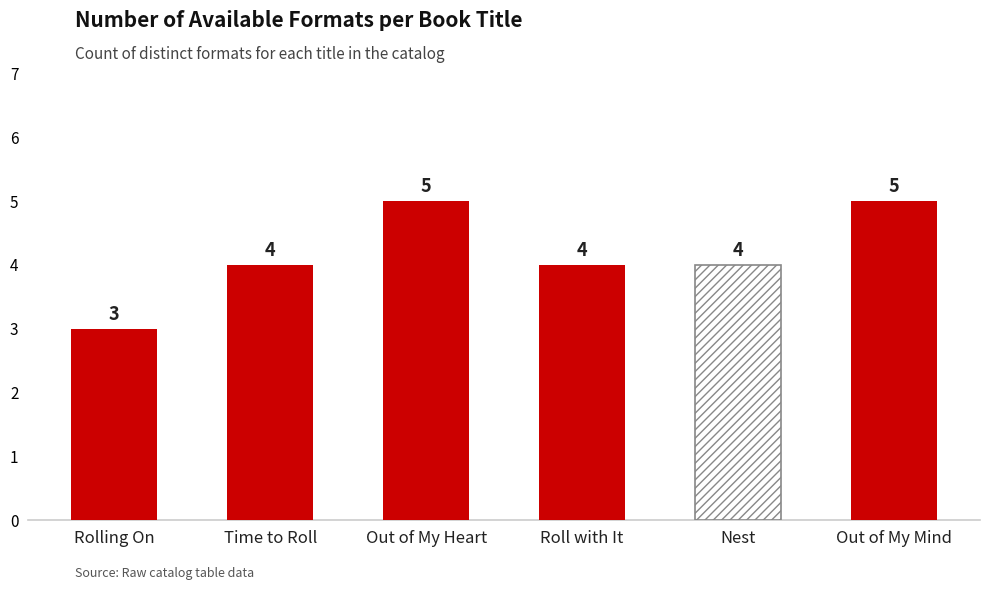

Reading left to right, extract all data points from this chart.

3	4	5	4	4	5